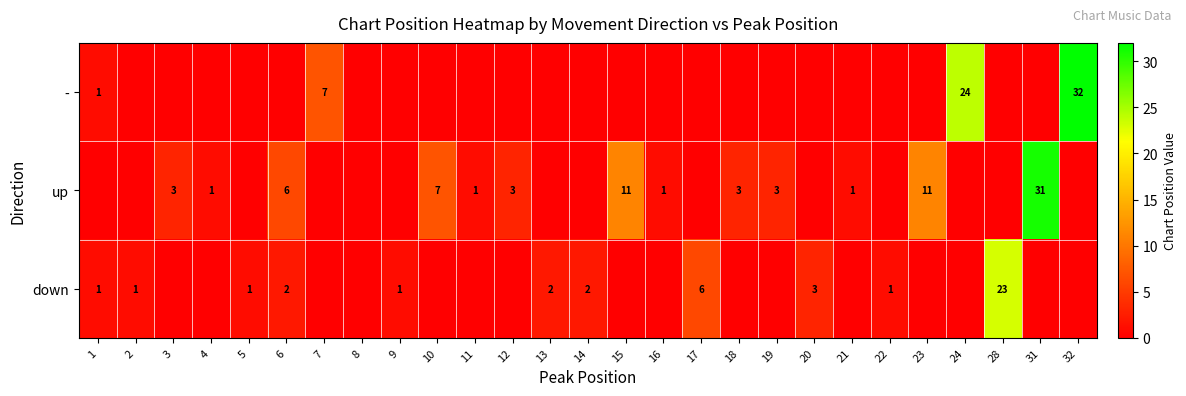

At how many categories does at least one series exceed 24?

2